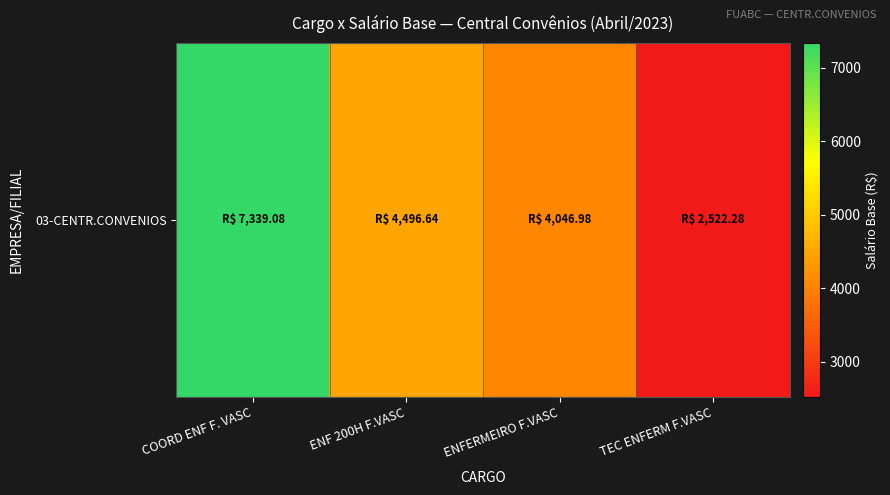

What is the sum of the values at ENF 200H F.VASC and TEC ENFERM F.VASC?

7018.9